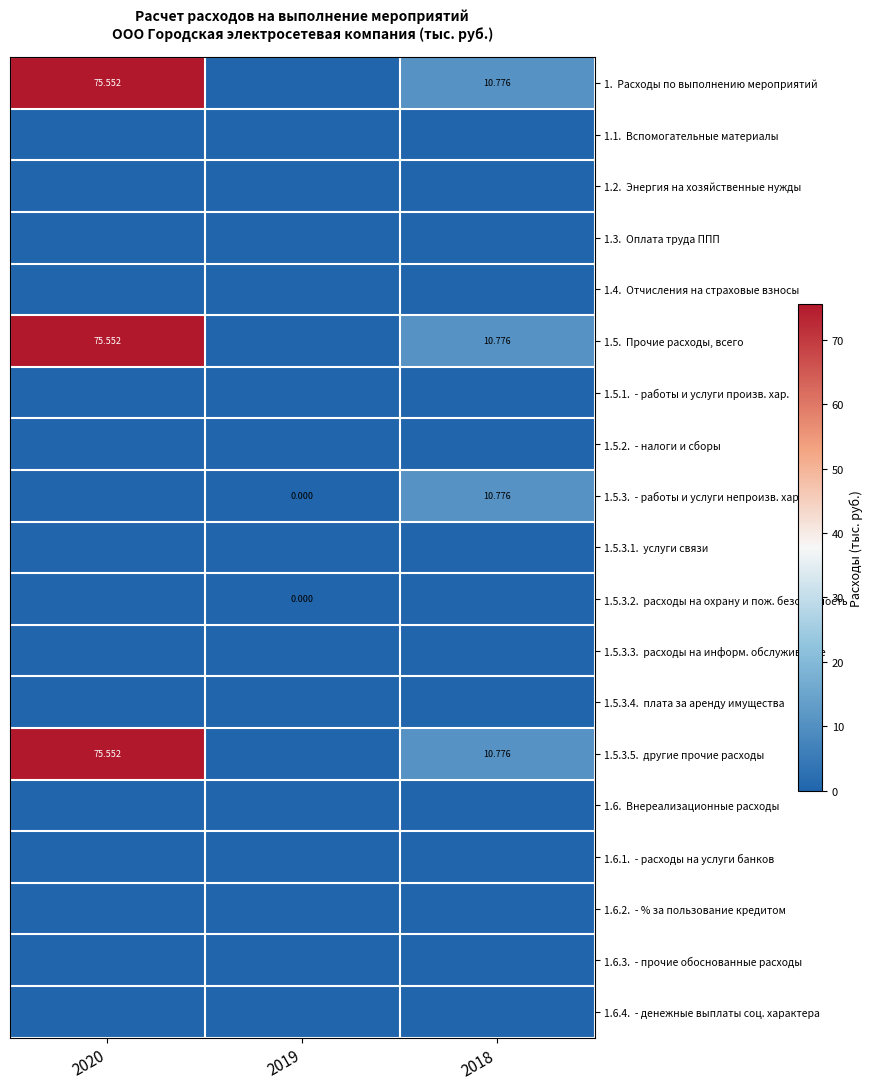

Which has a higher value, 2019 or 2018?

2018